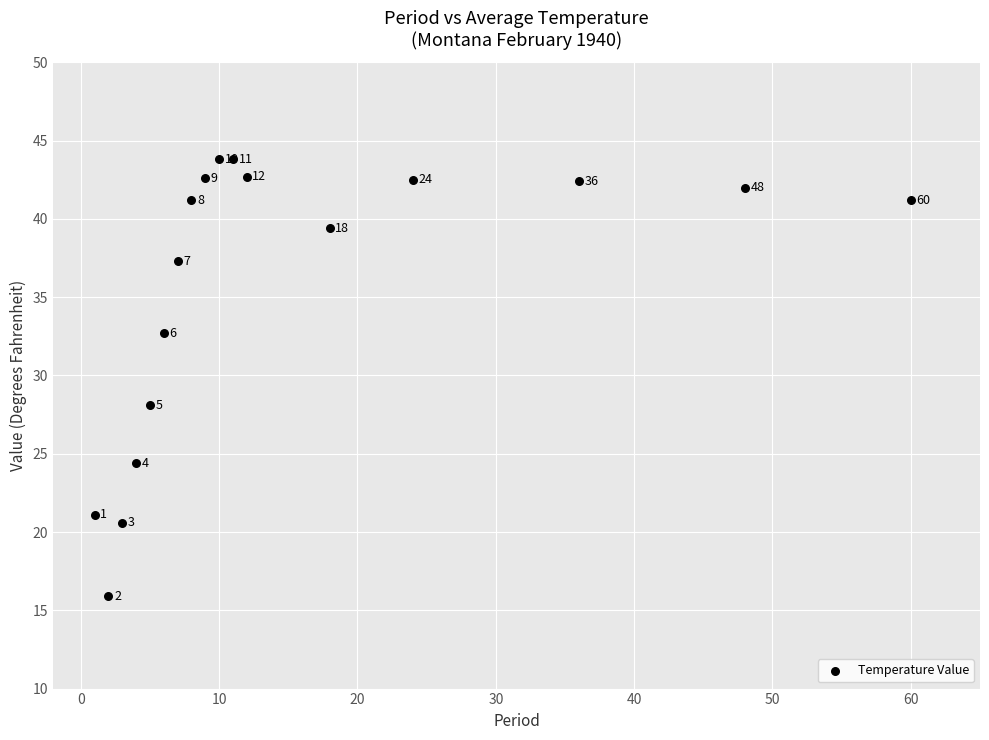

What Y value in the scatter plot is closest to 29?

28.1